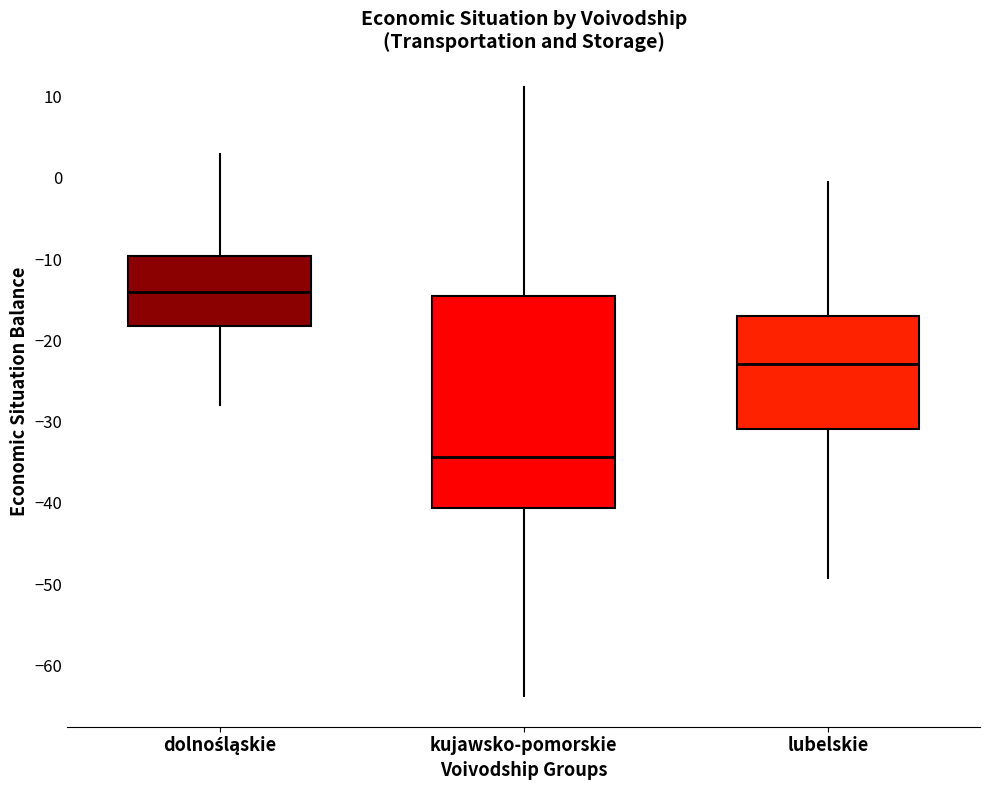

Reading left to right, transcribe this box plot: for each box, give where its median line is, the range the box spans, and where its two whiskers end, as read against the y-axis. The values are not printed on the chart, so give them approximately, as read against the axis.

dolnośląskie: median -14, box -18 to -10, whiskers -28 to 3
kujawsko-pomorskie: median -34, box -41 to -14, whiskers -64 to 11
lubelskie: median -23, box -31 to -17, whiskers -49 to 0